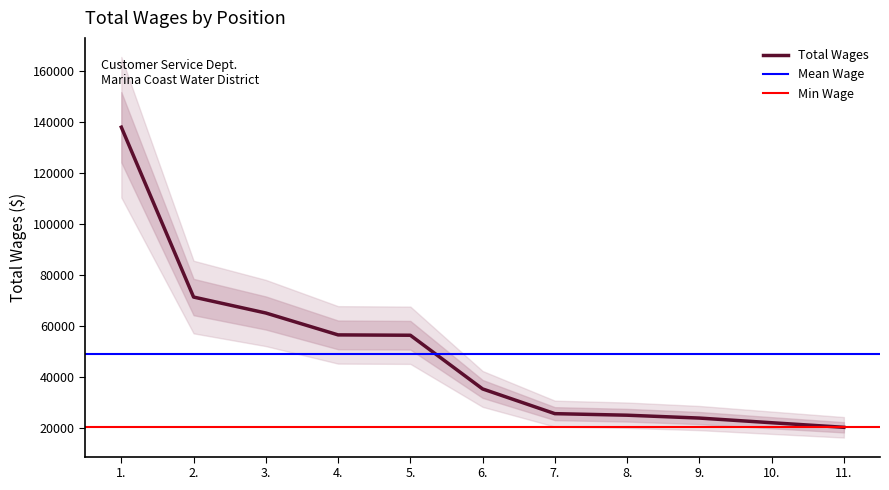

At which label is the value closest to 79001?

2.